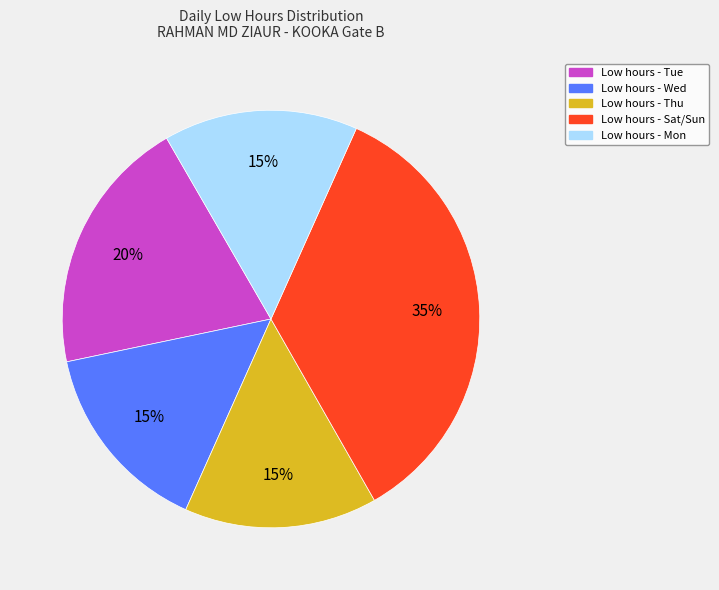

To the nearest percent, what is the difference between the largest and smallest slice percentages?

20%